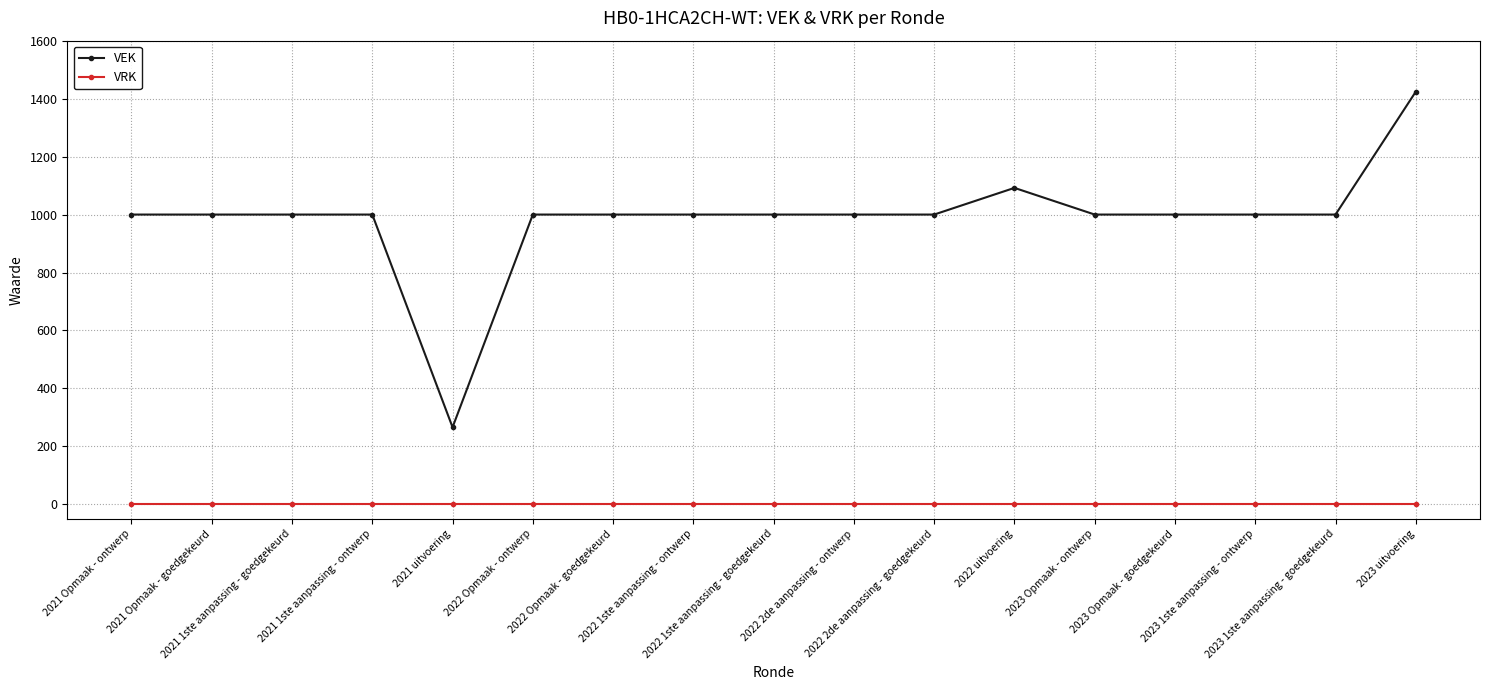

List the series in order of their peak value, highest first.

VEK, VRK